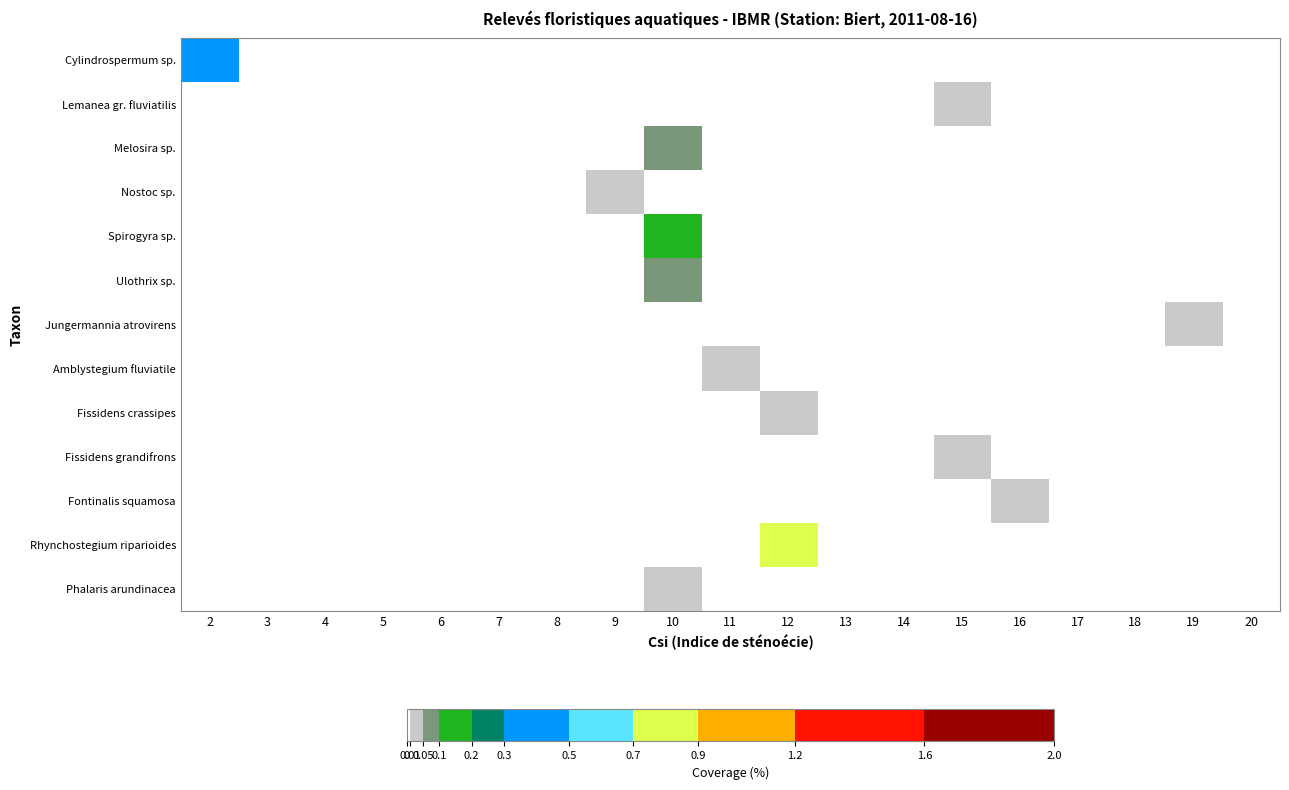

Which series has the largest total across all categories?

Rhynchostegium riparioides